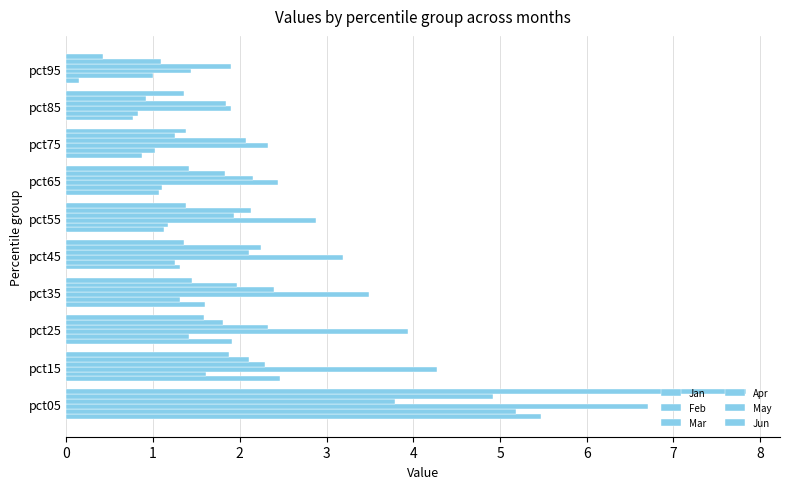

How many data points does each series have?

10